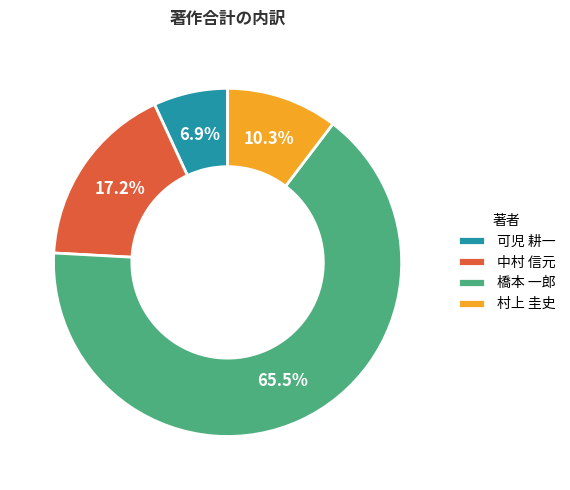

Is there any slice that represents more than half of the pie?

Yes